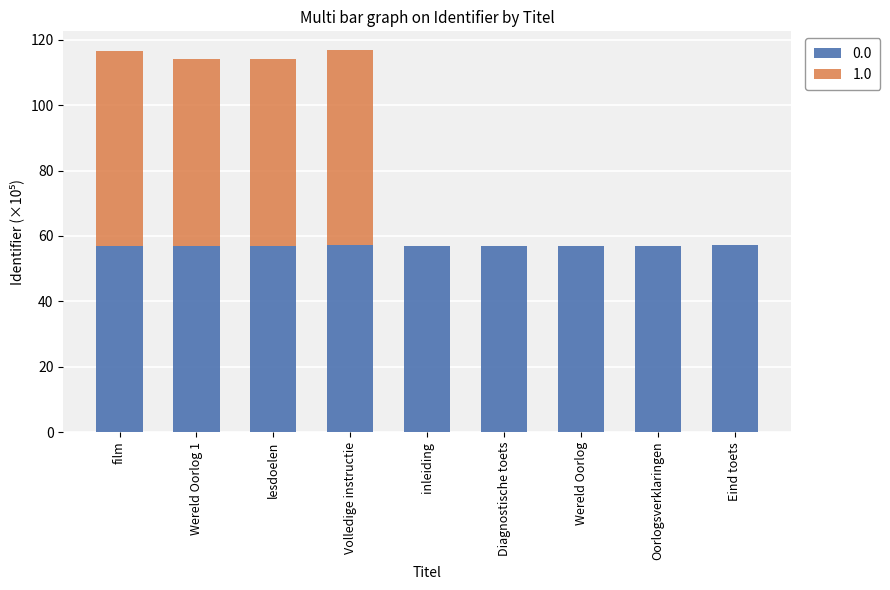

True or false: 0.0 has a value of 57.1 at inleiding.

True